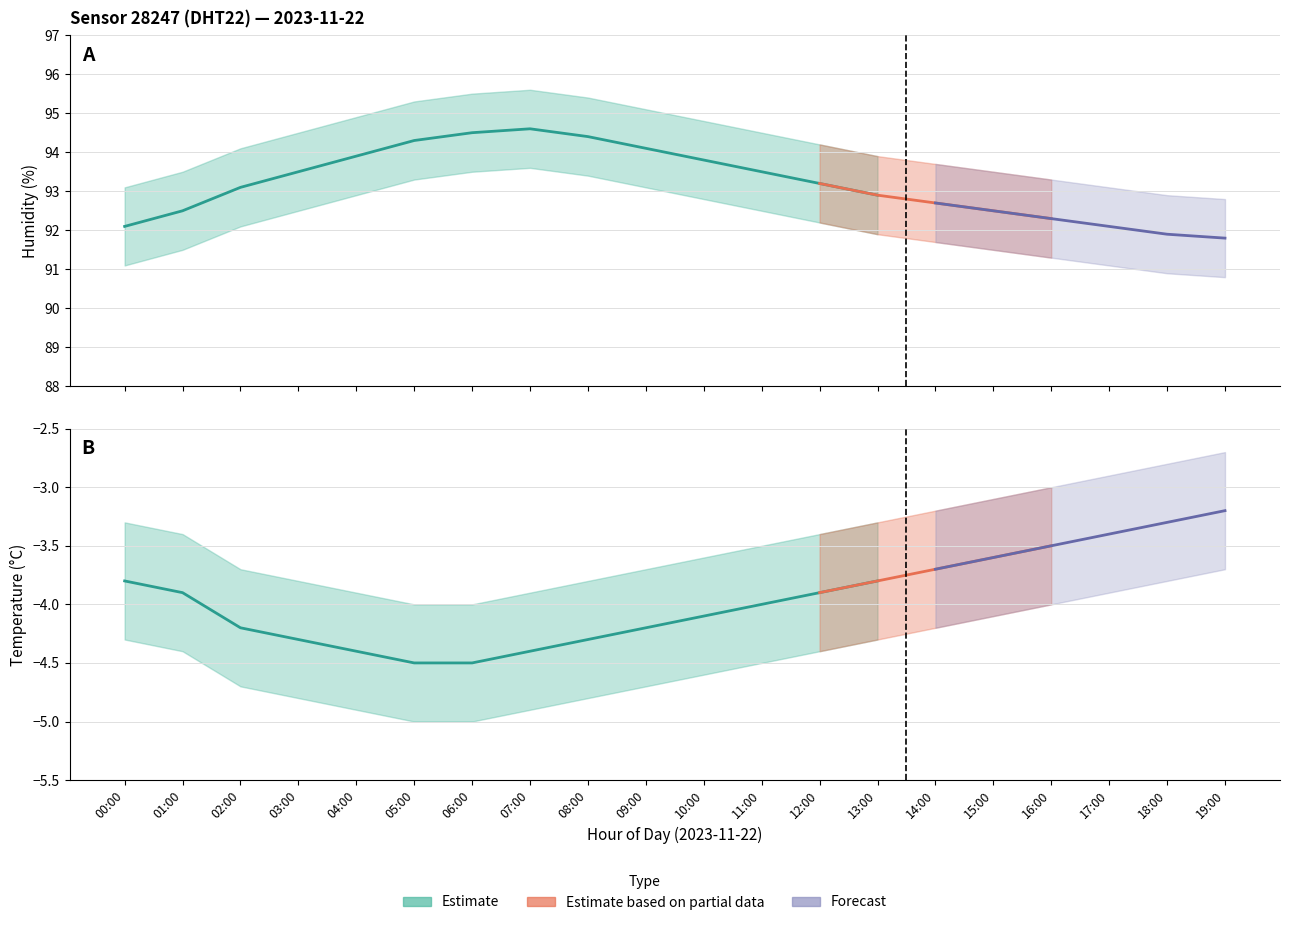

What is the approximate value of humidity at 10:00?

93.8